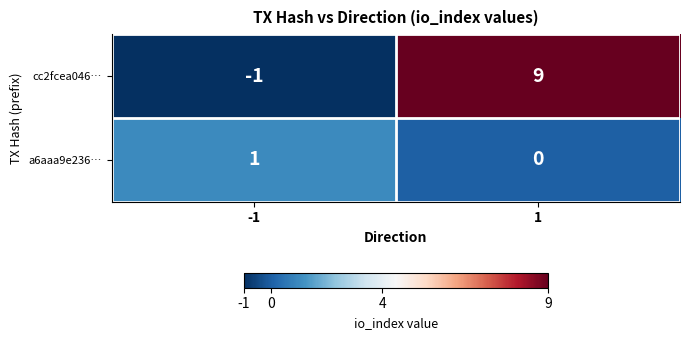

What is the maximum value for cc2fcea046…?

9